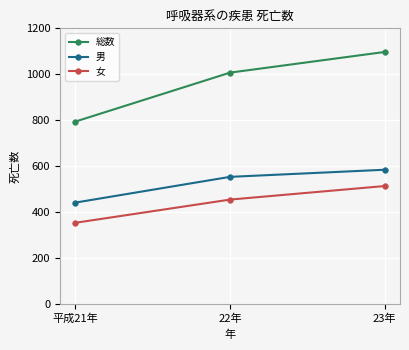

Rank the series at 23年 from lowest to highest value.

女, 男, 総数